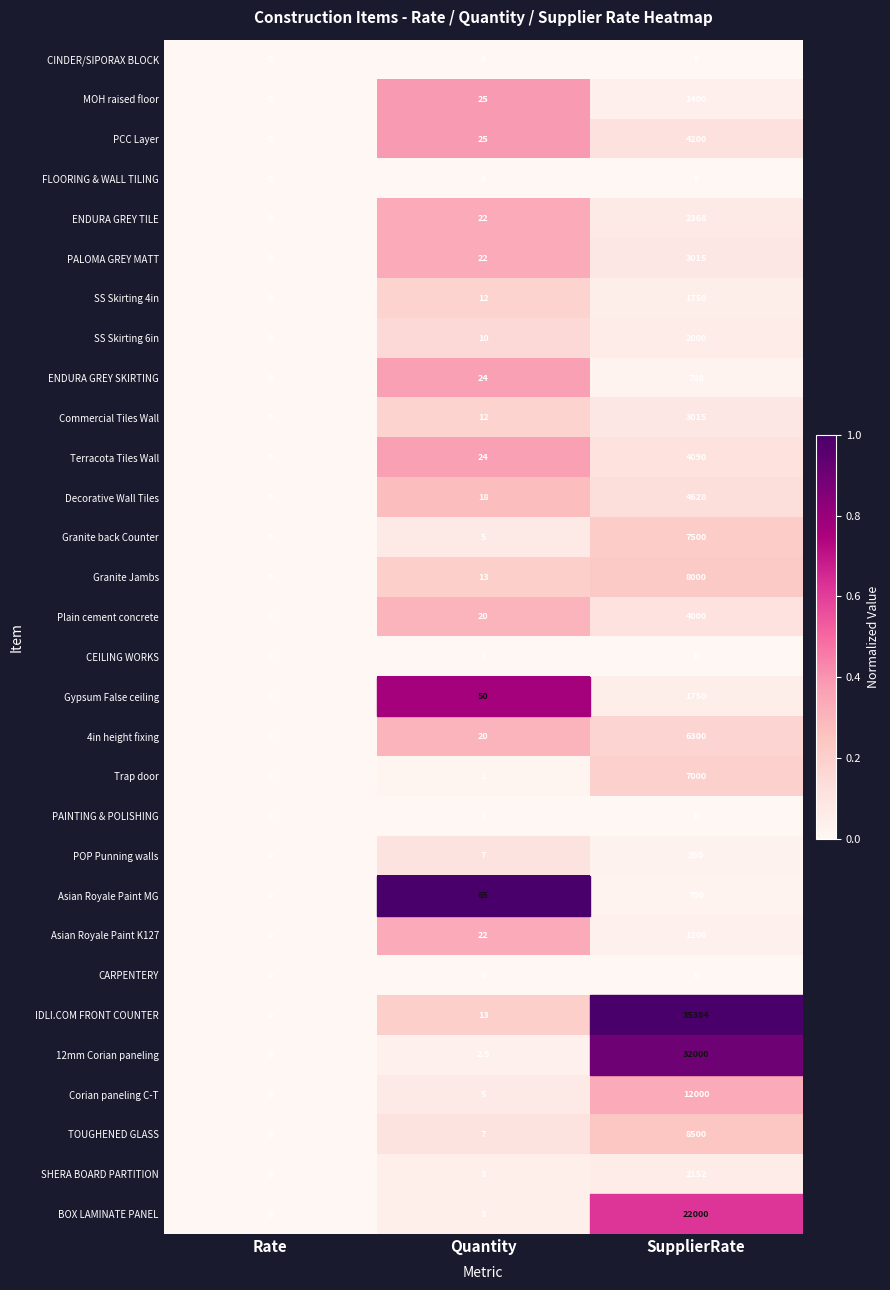

What is the approximate value of Terracota Tiles Wall at SupplierRate?

4090.0